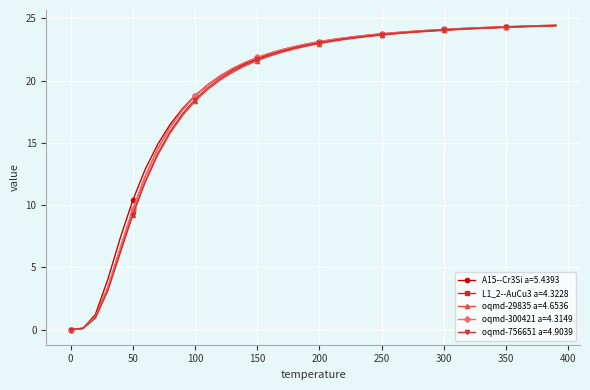

What are all the series names shown in the legend?

A15--Cr3Si a=5.4393, L1_2--AuCu3 a=4.3228, oqmd-29835 a=4.6536, oqmd-300421 a=4.3149, oqmd-756651 a=4.9039